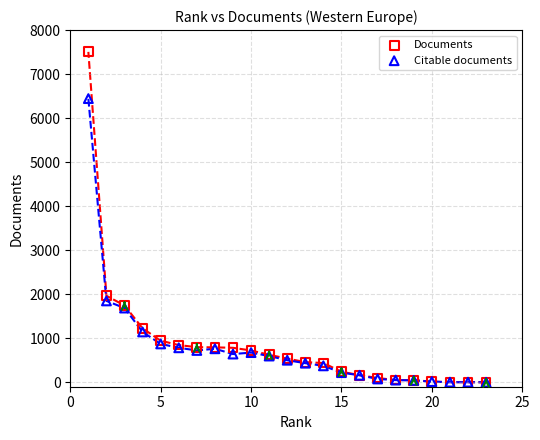

Which series contains the highest Y value?

Documents